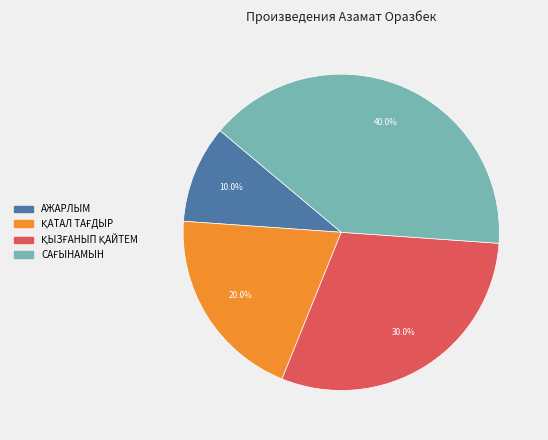

Does any single category account for the majority?

No